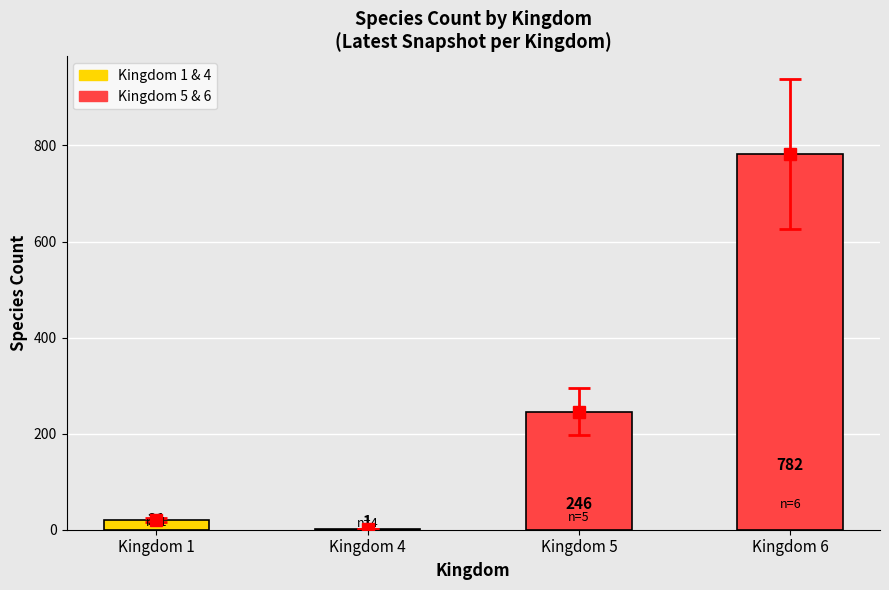

What is the average value?

262